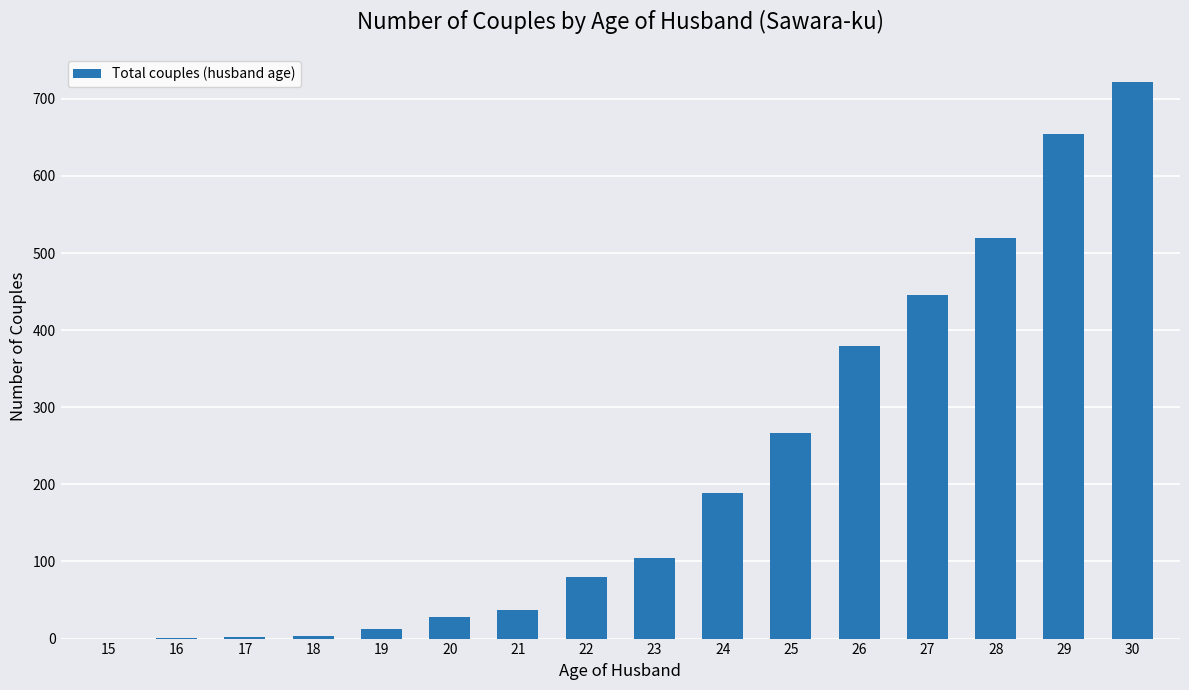

What is the maximum value shown in the chart?

722